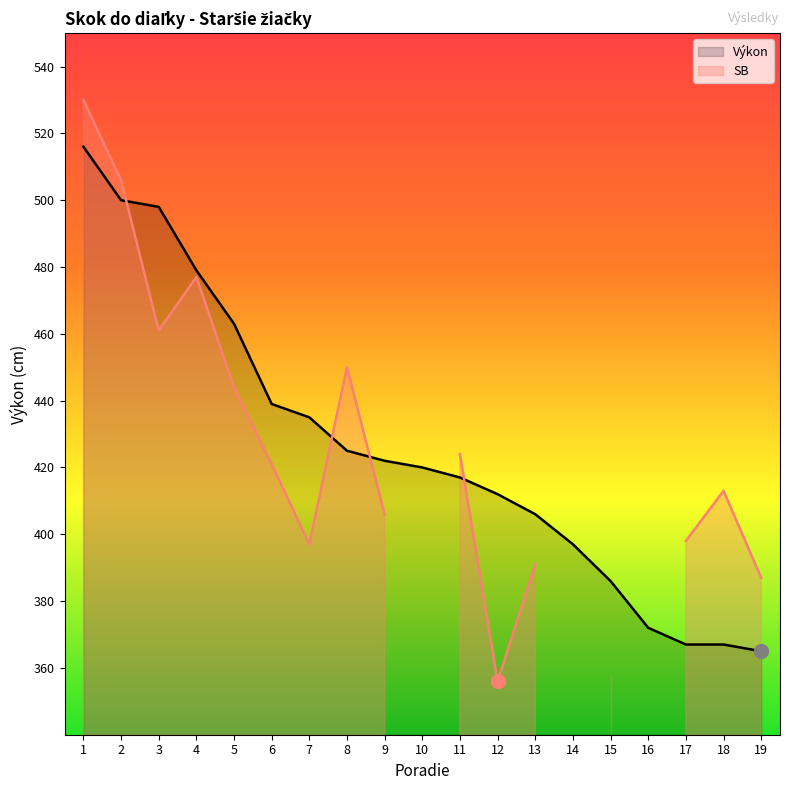

Which label corresponds to the smallest value in the chart?

19